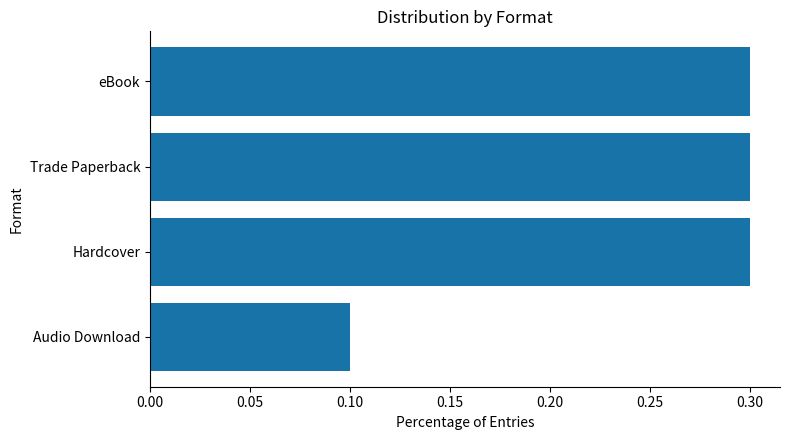

Reading bottom to top, list all the values displayed in this chart.

Audio Download=0.1	Hardcover=0.3	Trade Paperback=0.3	eBook=0.3